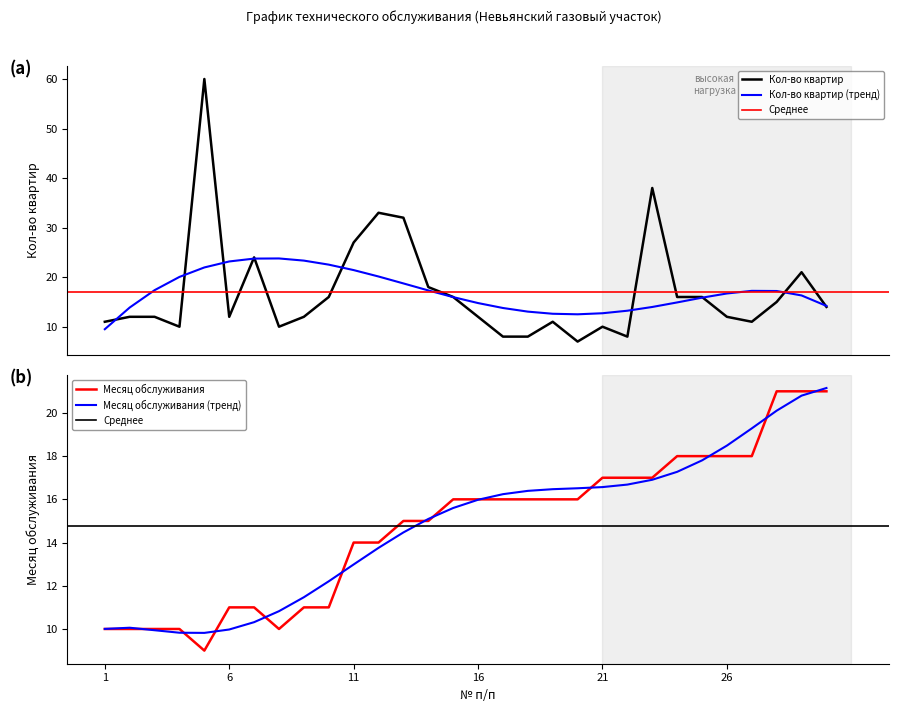

At which category does Месяц обслуживания reach its first local valley?

5